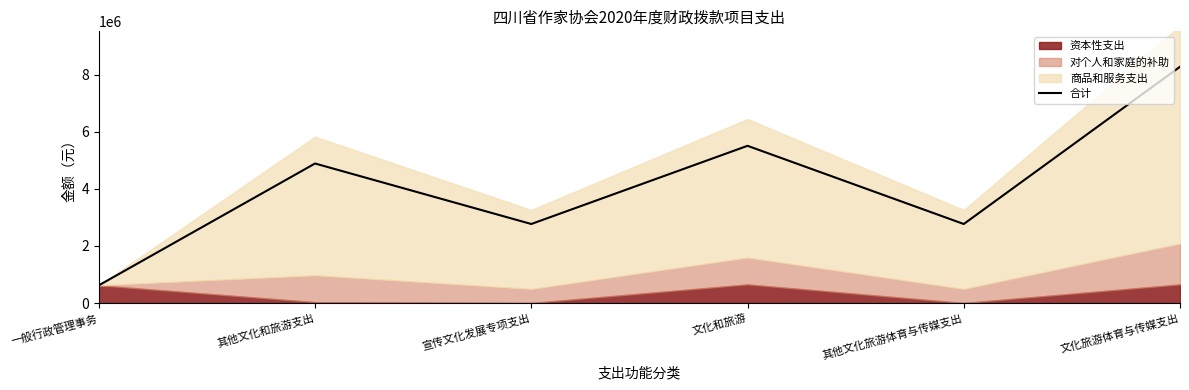

Approximately how many times larger is the value at 文化和旅游 compared to 其他文化旅游体育与传媒支出?

2.0